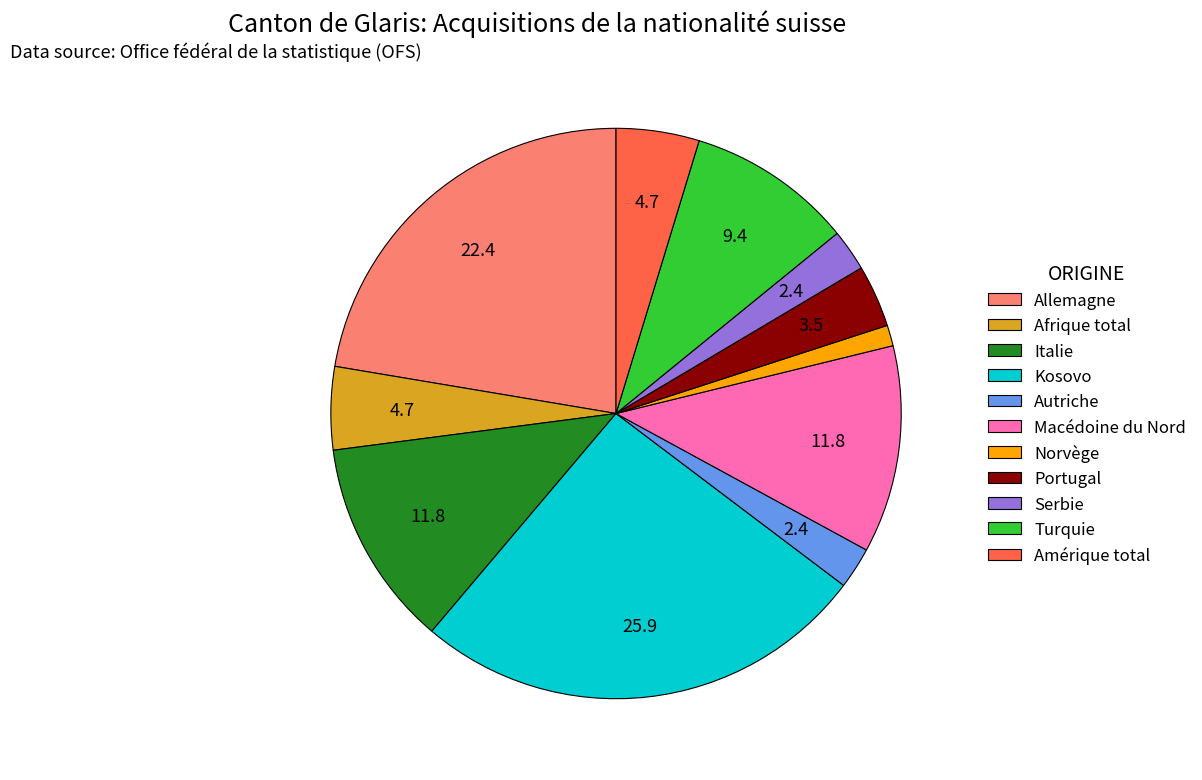

True or false: Autriche accounts for 14% of the total.

False